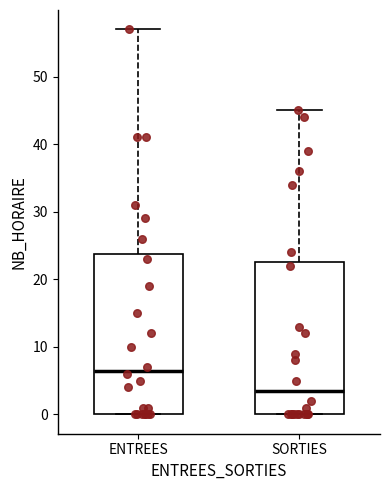

Reading left to right, read every box against the y-axis: the position of its median line, the range the box covers, and the ends of its whiskers. The values are not printed on the chart, so give them approximately, as read against the axis.

ENTREES: median 7, box 0 to 24, whiskers 0 to 57
SORTIES: median 4, box 0 to 23, whiskers 0 to 45